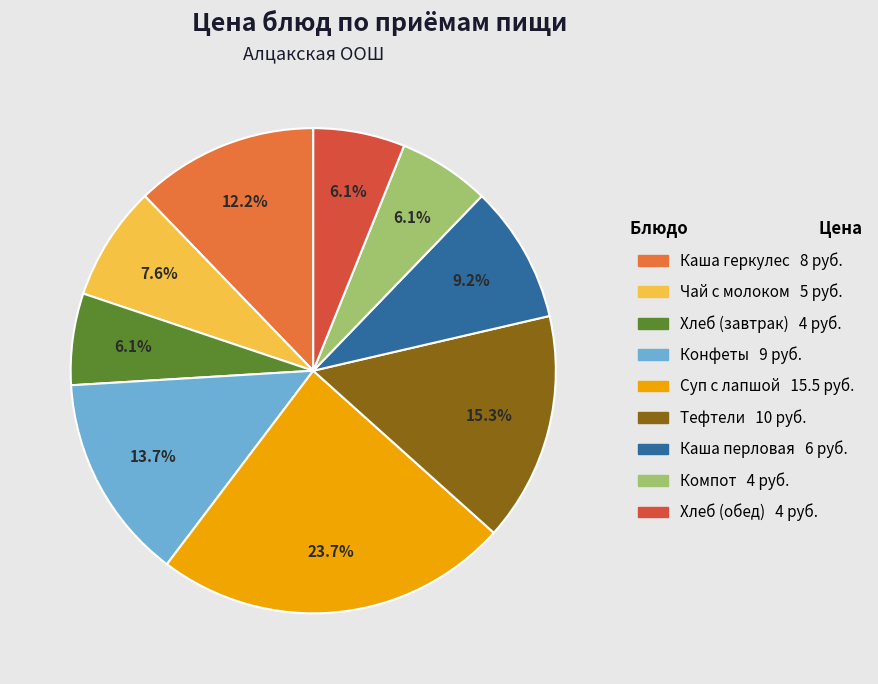

To the nearest percent, what percentage of the pie is Каша геркулес?

12%